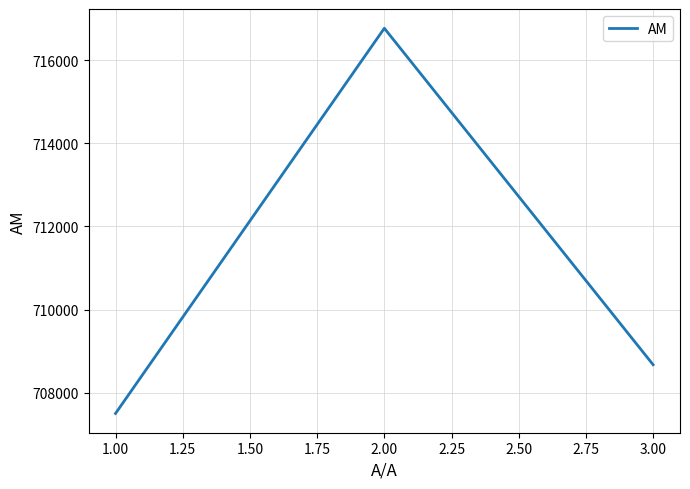

How many lines are shown in the chart?

1